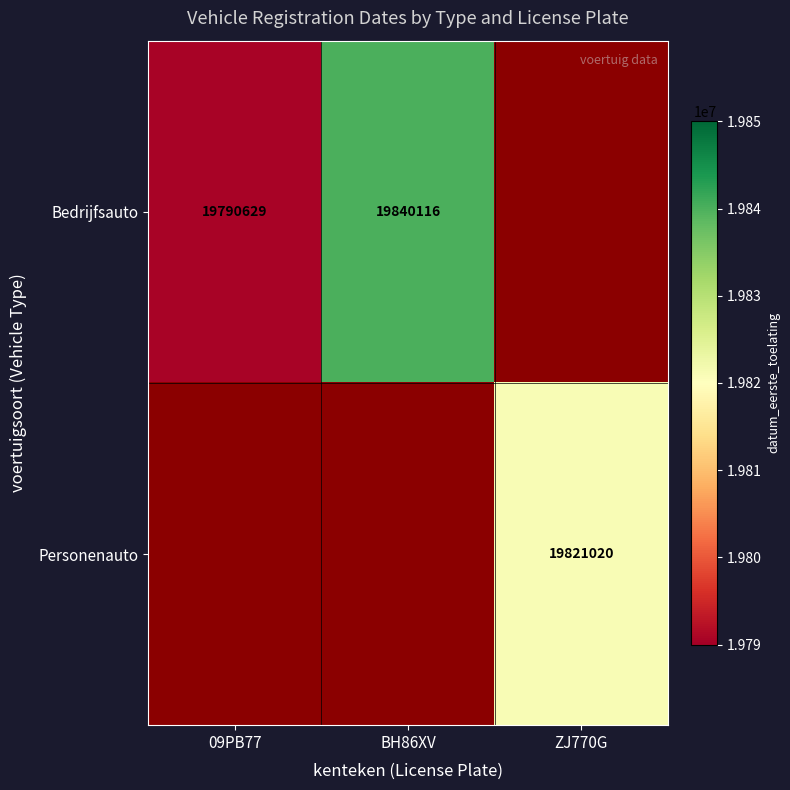

Is it true that Bedrijfsauto equals 19840116 at BH86XV?

True